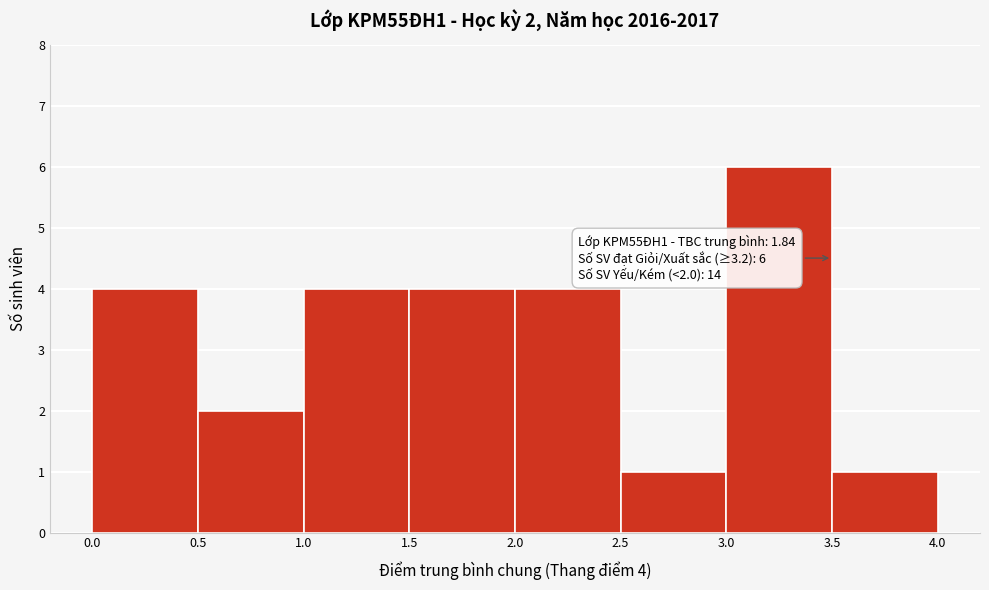

Which range on the x-axis has the tallest bar?

3.0 to 3.5